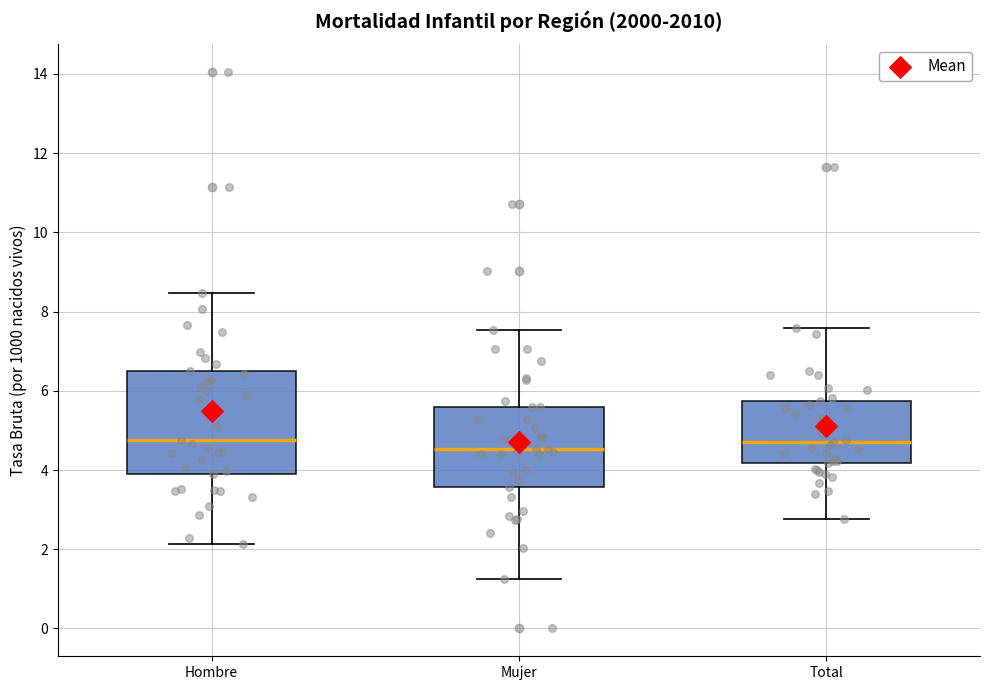

Comparing the boxes themselves (not the whiskers), which one is the tallest?

Hombre